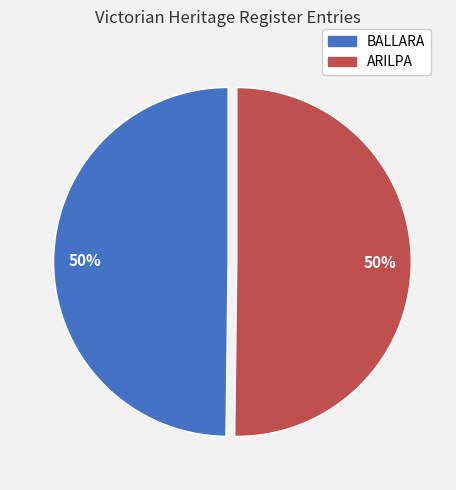

To the nearest percent, what is the combined percentage of ARILPA and BALLARA?

100%